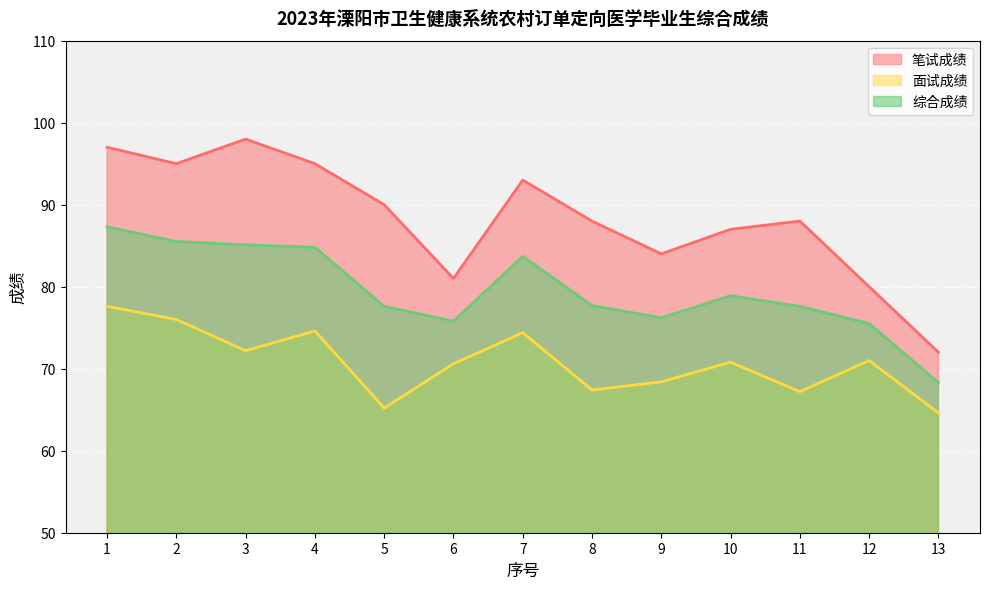

The 综合成绩 series shows 132.1 at 7. True or false?

False